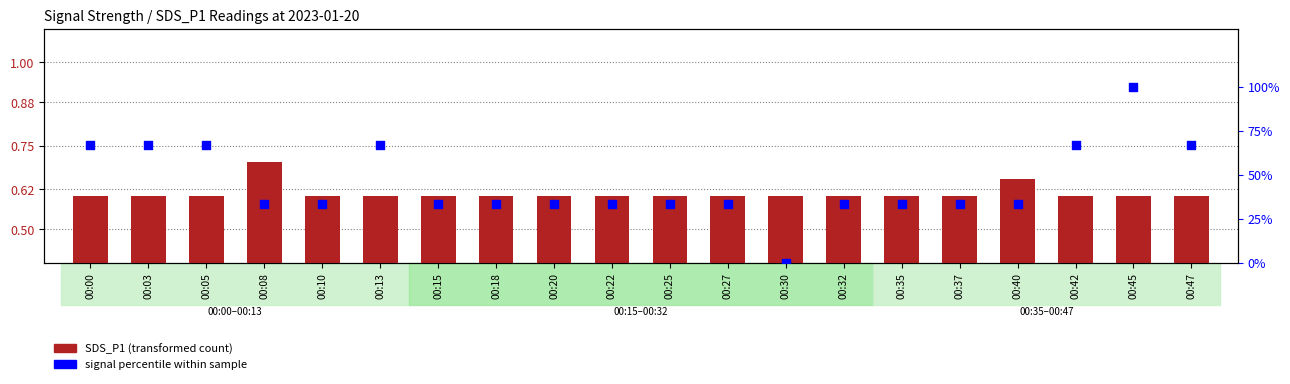

Which series reaches the minimum Y coordinate?

signal percentile